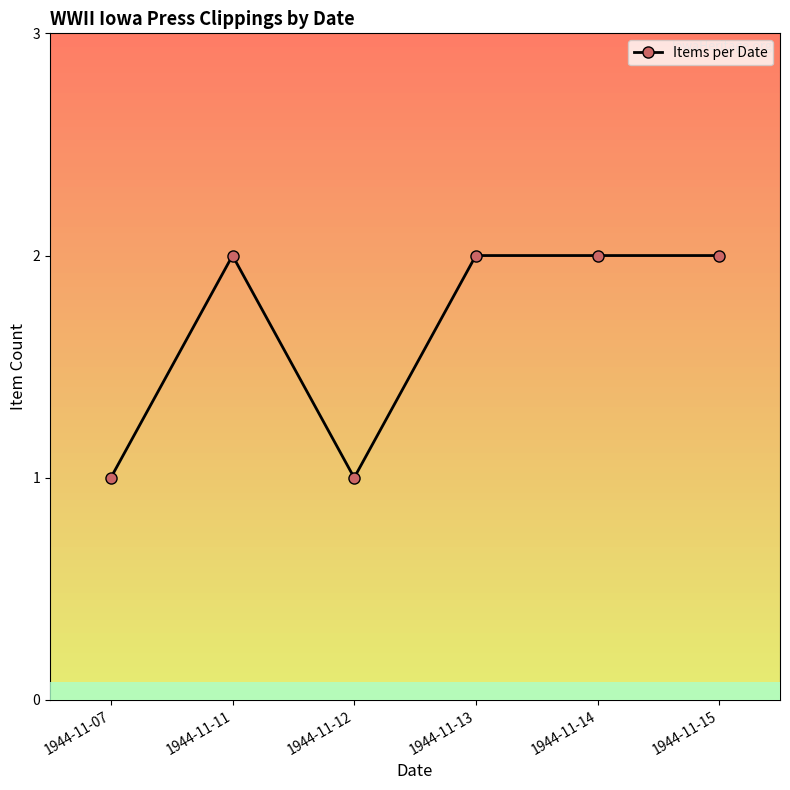

How many categories are shown in the chart?

6